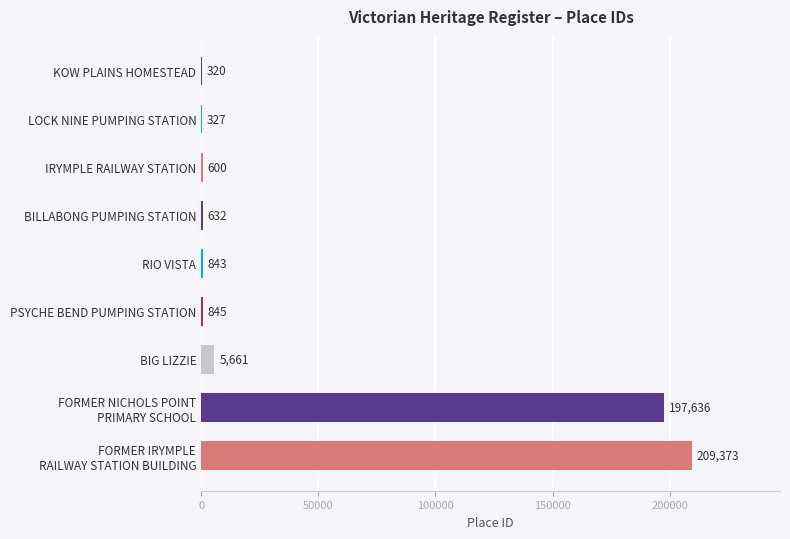

Are the bars grouped side by side (vs. stacked)?

No